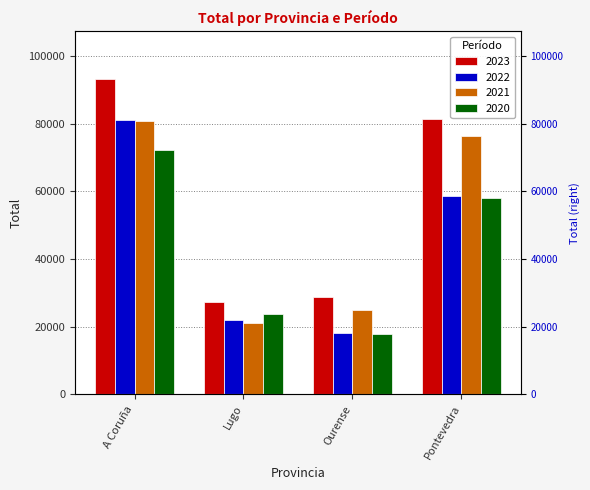

Is the value of 2023 at Pontevedra greater than the value of 2021 at Pontevedra?

Yes